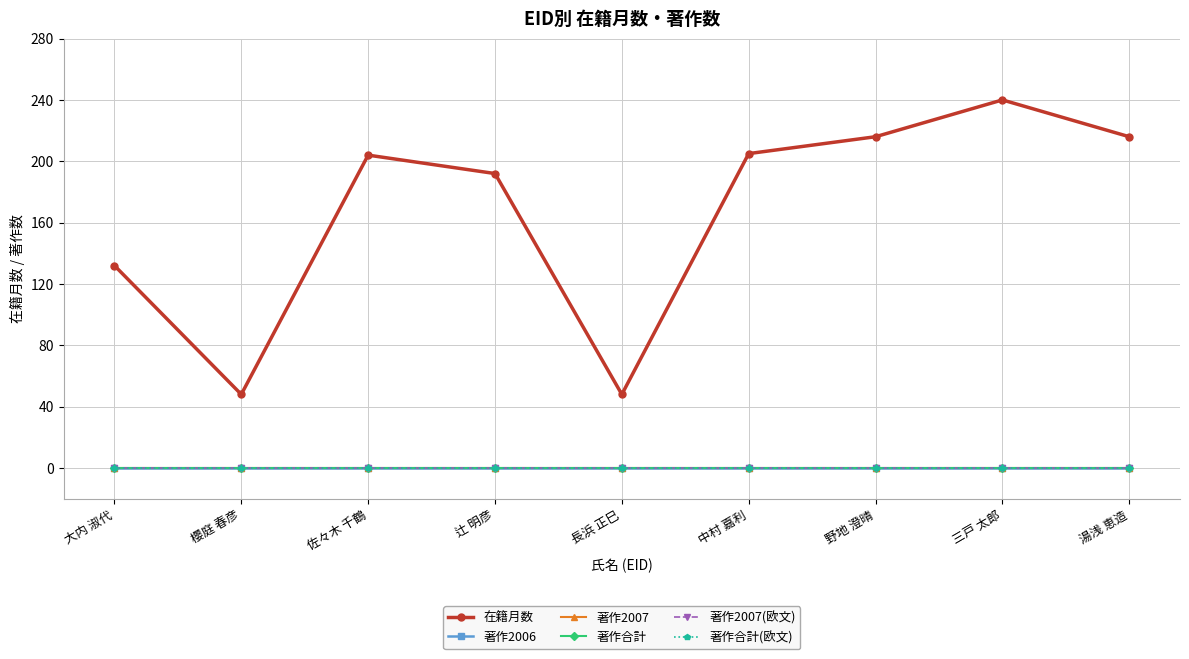

What is the label of the 4th point from the right?

中村 嘉利